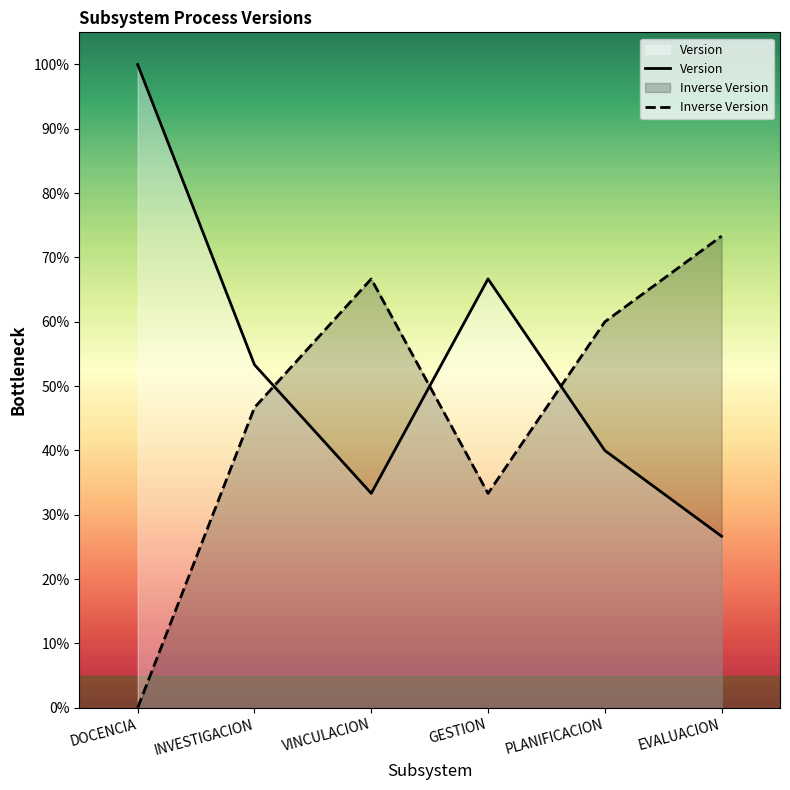

Rank the series by their average value, from lowest to highest.

Inverse Version, Version